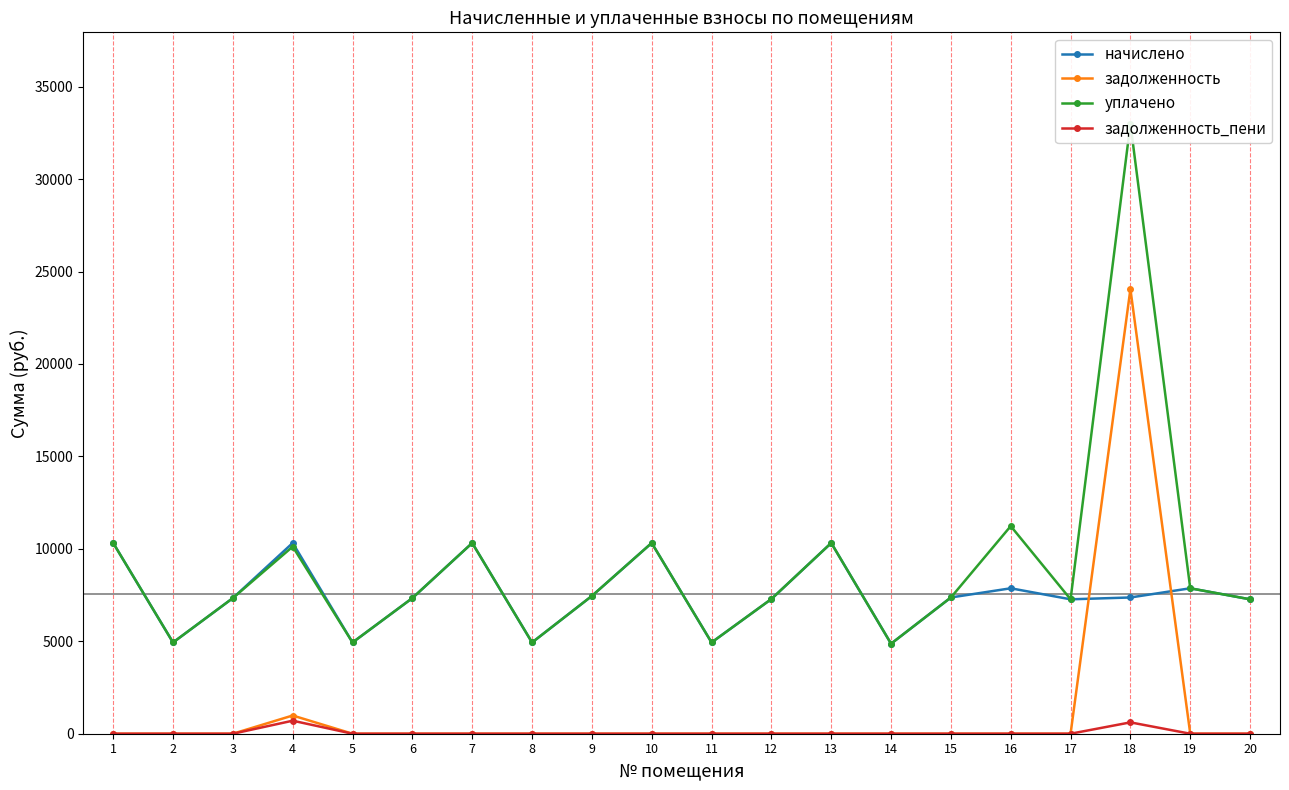

Which series changed the most between 10 and 11?

начислено